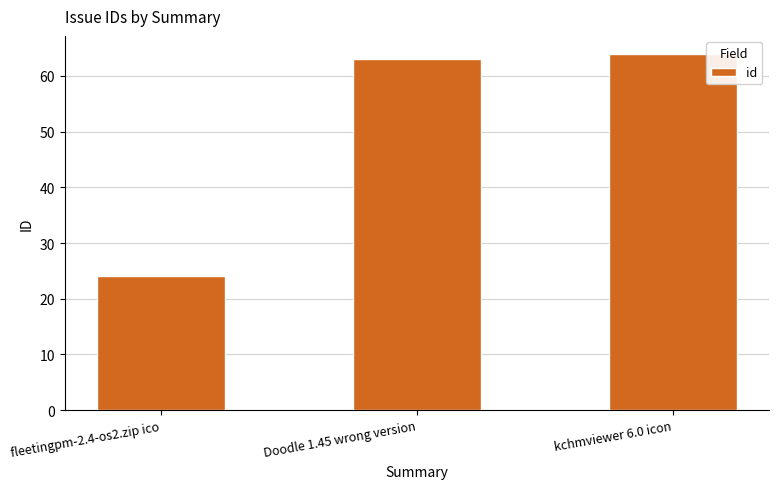

Reading left to right, list all the values displayed in this chart.

24	63	64